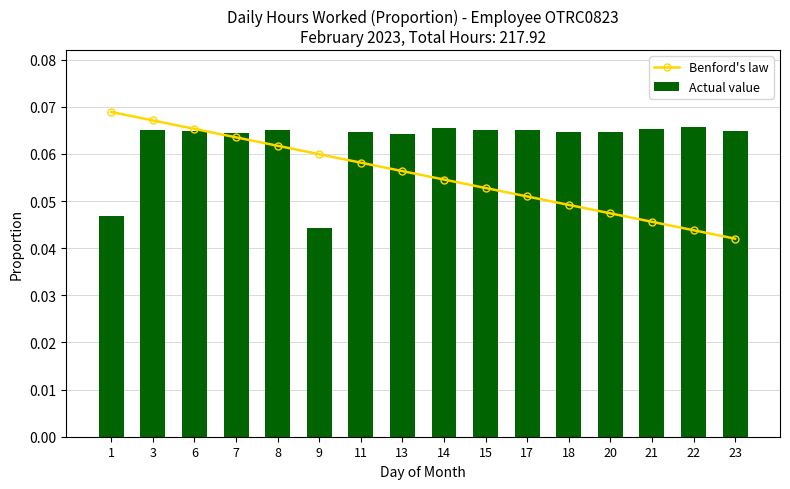

Count the Benford's law values in the range 0 to 1.

16